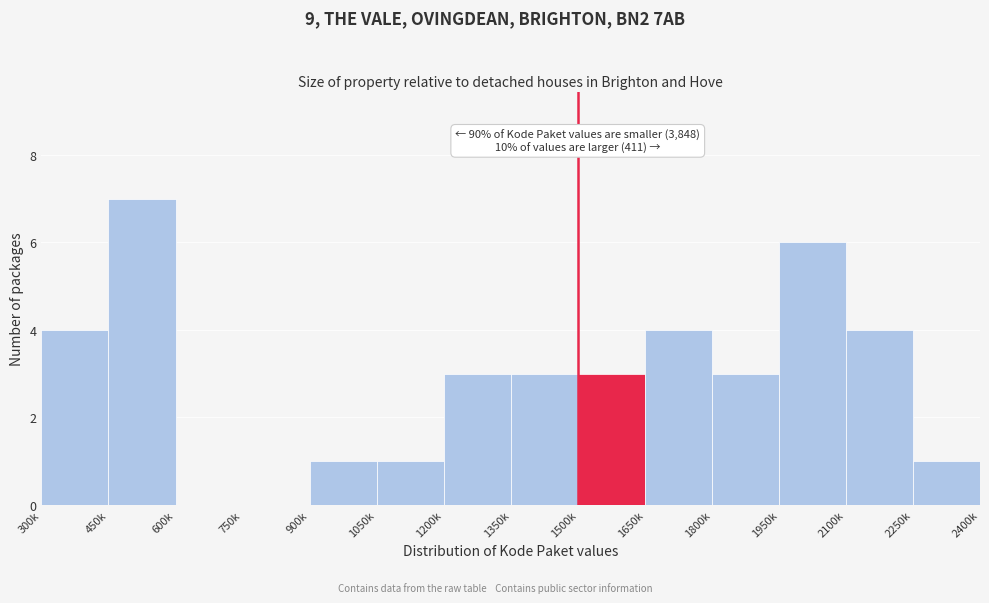

Reading left to right, what are all the values shown in this chart?

300k=4	450k=7	600k=0	750k=0	900k=1	1050k=1	1200k=3	1350k=3	1500k=3	1650k=4	1800k=3	1950k=6	2100k=4	2250k=1